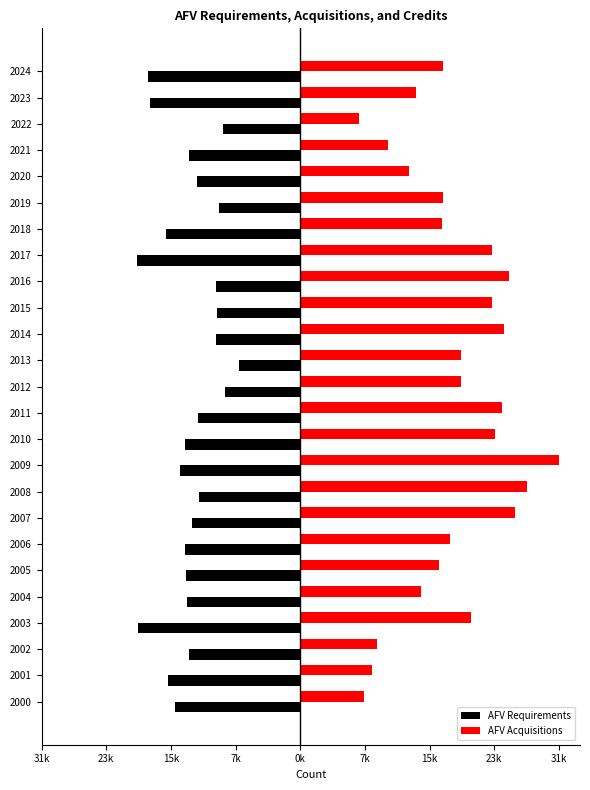

What are all the series names shown in the legend?

AFV Requirements, AFV Acquisitions